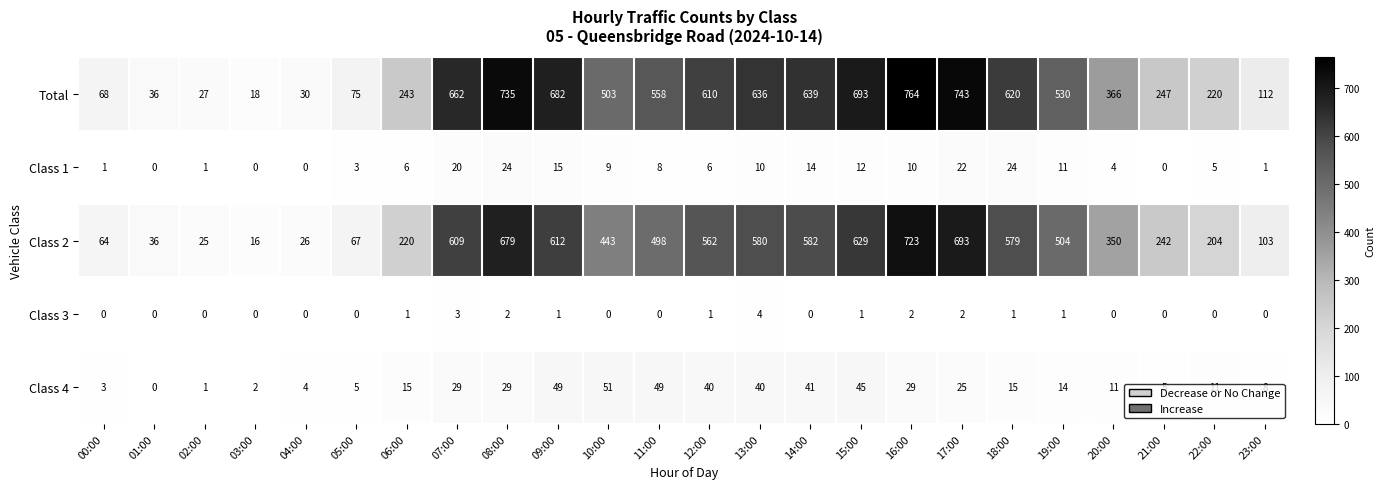

Which series has the widest spread of values?

Total